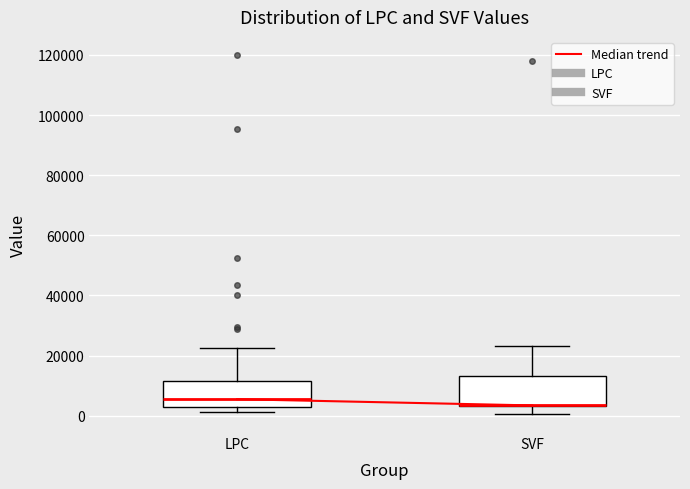

Reading left to right, transcribe this box plot: for each box, give where its median line is, the range the box spans, and where its two whiskers end, as read against the y-axis. The values are not printed on the chart, so give them approximately, as read against the axis.

LPC: median 6000, box 2000 to 12000, whiskers 2000 (just below the box's lower edge) to 22000
SVF: median 4000 (drawn on the box's lower edge), box 4000 to 14000, whiskers 0 to 24000